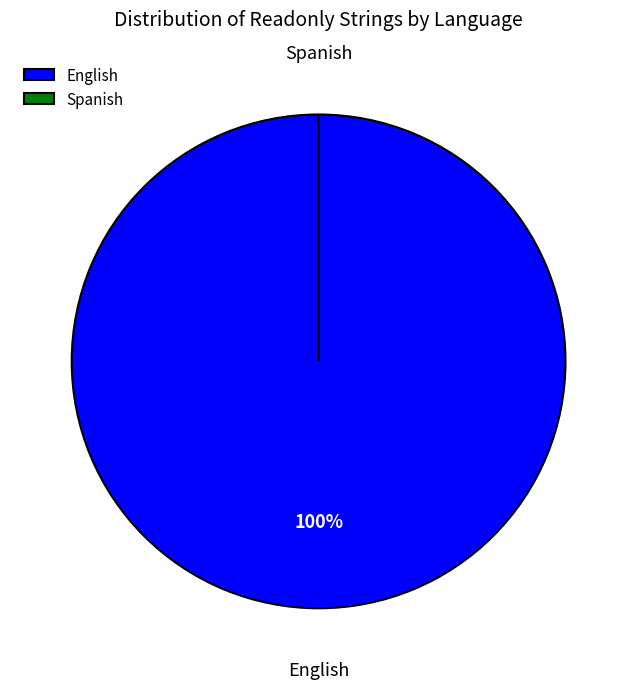

How many slices are in this pie chart?

2